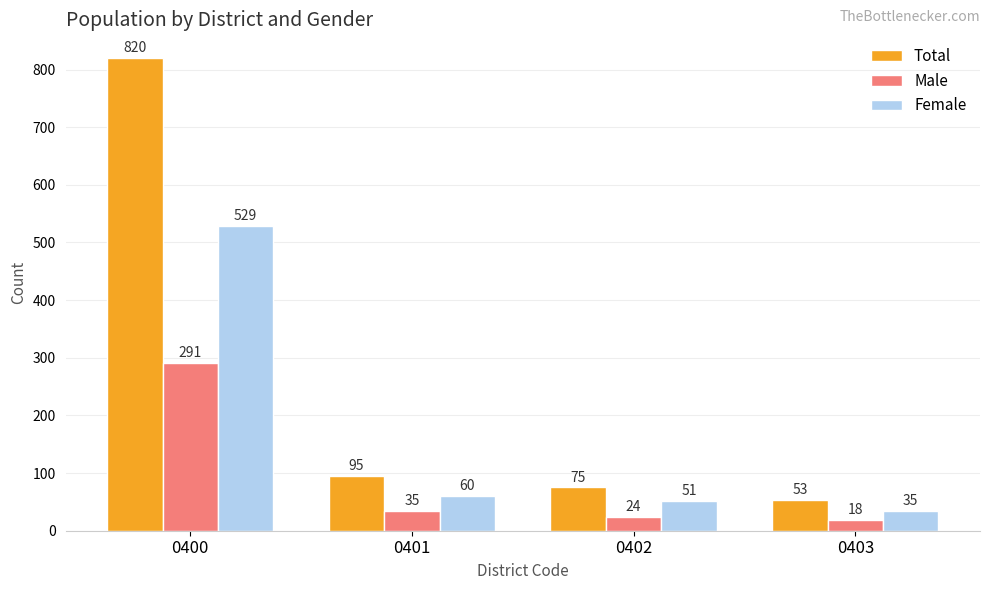

Rank the series at 0401 from lowest to highest value.

Male, Female, Total